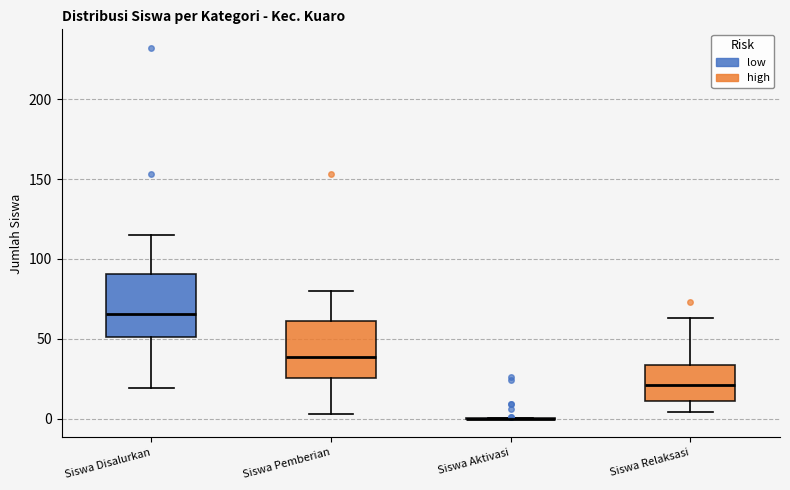

Reading left to right, transcribe this box plot: for each box, give where its median line is, the range the box spans, and where its two whiskers end, as read against the y-axis. The values are not printed on the chart, so give them approximately, as read against the axis.

Siswa Disalurkan: median 65, box 50 to 90, whiskers 20 to 115
Siswa Pemberian: median 40, box 25 to 60, whiskers 5 to 80
Siswa Aktivasi: box collapsed to a line at 0, whiskers 0 to 0
Siswa Relaksasi: median 20, box 10 to 35, whiskers 5 to 65